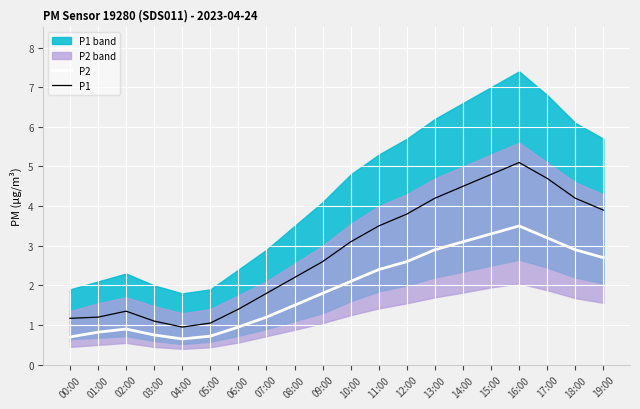

True or false: P2 and P1 intersect in this chart.

False